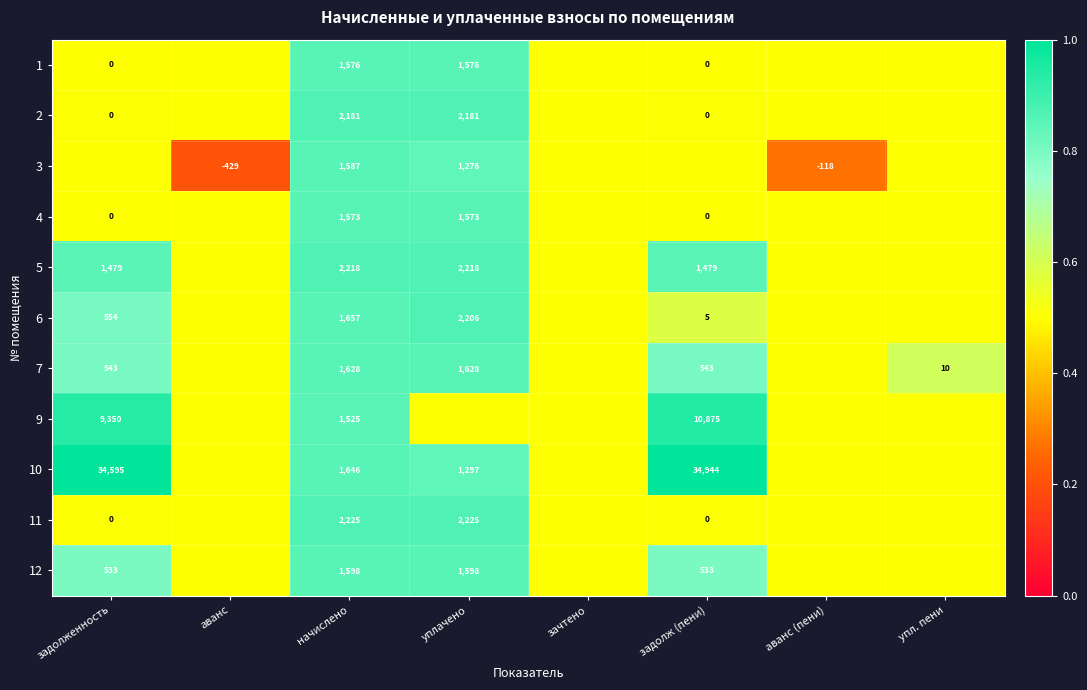

True or false: 3 has a value of 1276.0 at уплачено.

True